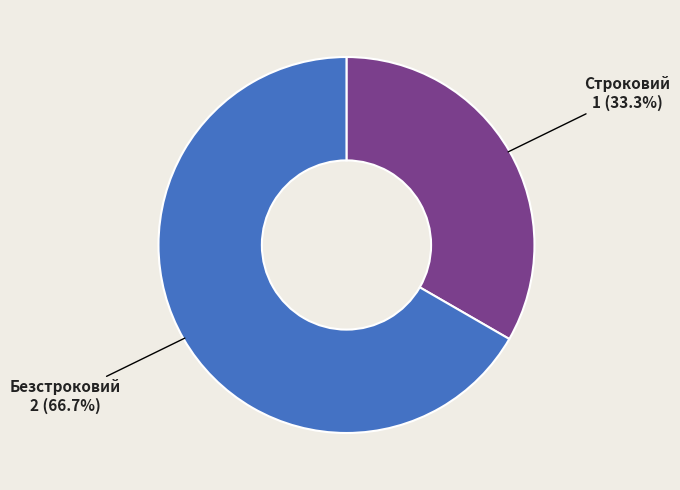

Which category has the biggest portion of the pie?

Безстроковий